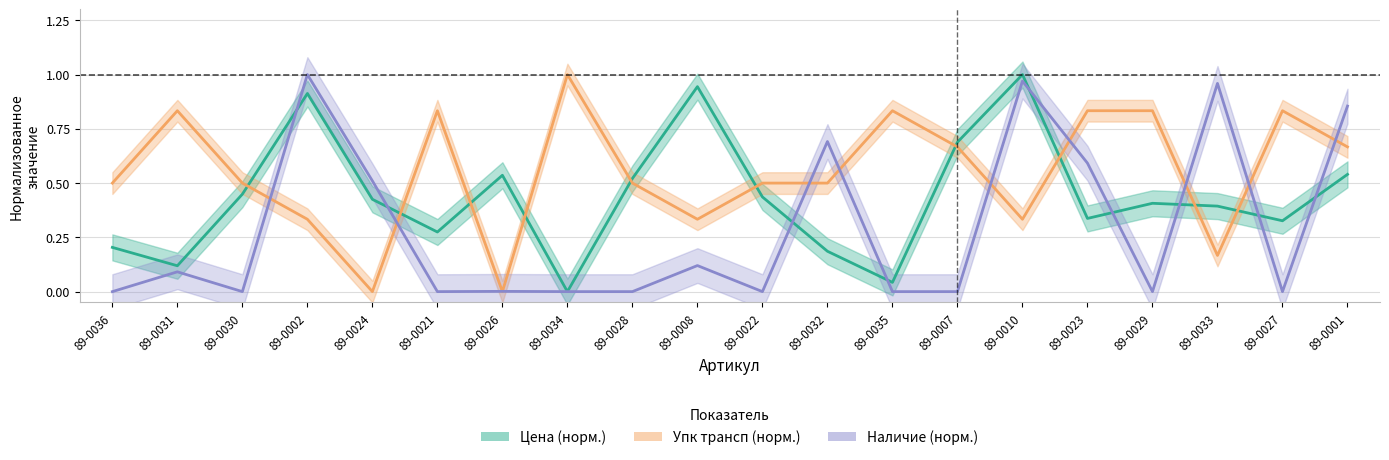

The value of упк_трансп at 89-0033 is 0.1. True or false?

False